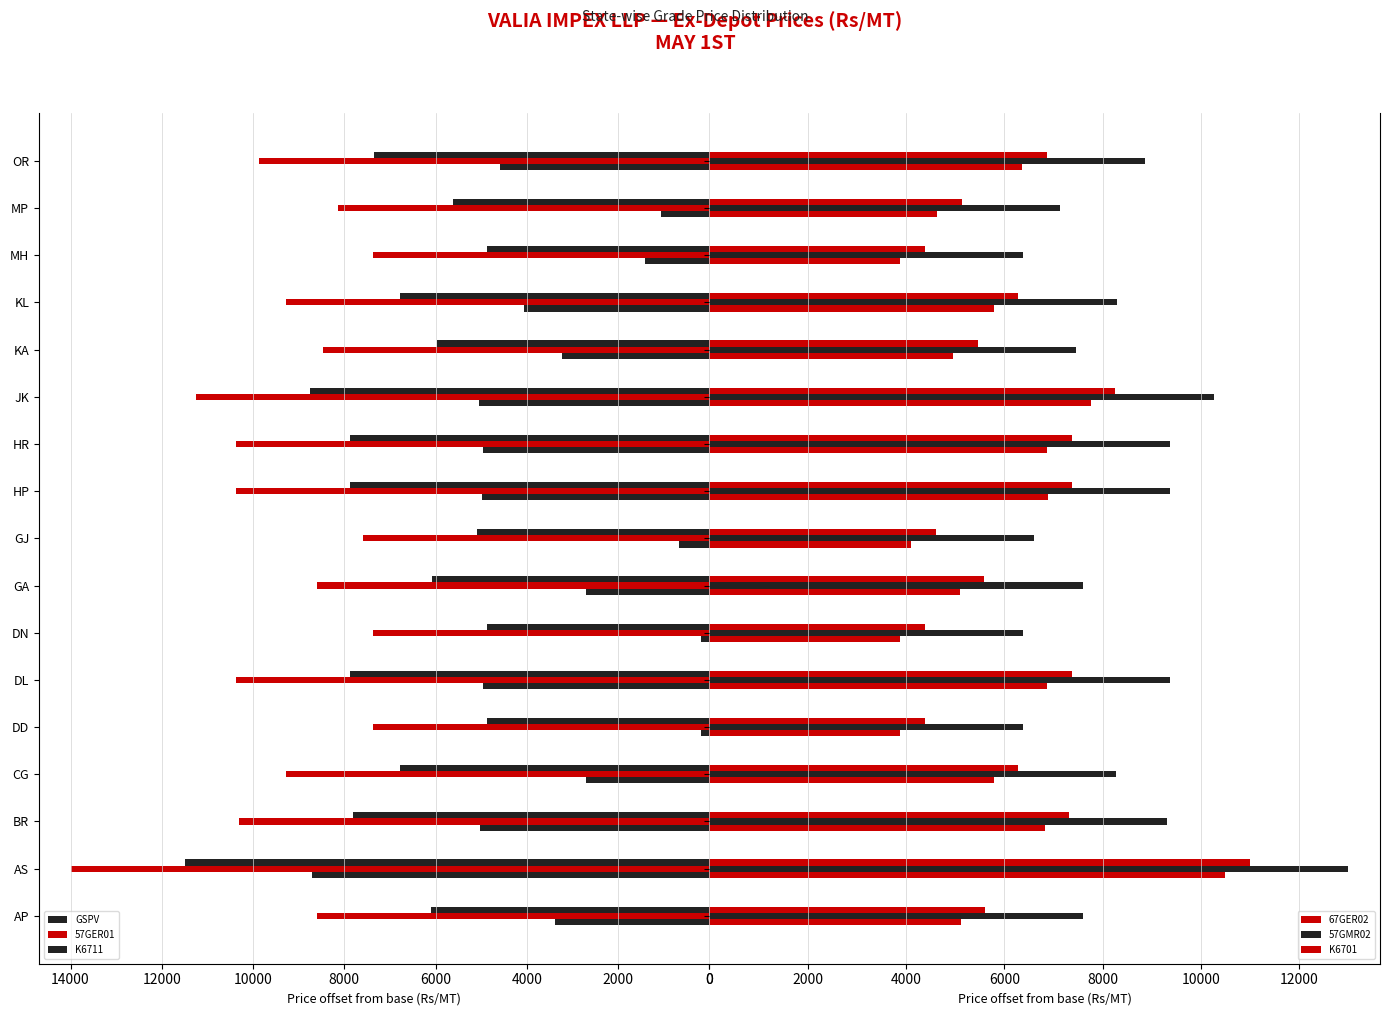

How many data points in K6711 are less than 6780?

8